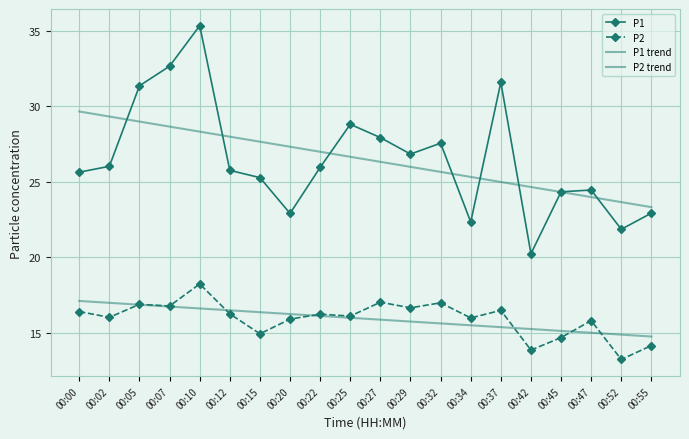

Reading left to right, what are all the values shown in this chart?

P1: 25.6	26.0	31.4	32.6	35.3	25.8	25.3	22.9	25.9	28.8	27.9	26.8	27.6	22.3	31.6	20.2	24.3	24.4	21.9	22.9
P2: 16.4	16.0	16.9	16.8	18.2	16.2	14.9	15.9	16.2	16.1	17.0	16.6	17.0	16.0	16.5	13.8	14.7	15.8	13.2	14.2
P1 trend: 29.6	29.3	29.0	28.6	28.3	28.0	27.6	27.3	27.0	26.6	26.3	26.0	25.6	25.3	25.0	24.6	24.3	24.0	23.6	23.3
P2 trend: 17.1	17.0	16.9	16.7	16.6	16.5	16.4	16.2	16.1	16.0	15.9	15.7	15.6	15.5	15.4	15.2	15.1	15.0	14.9	14.7